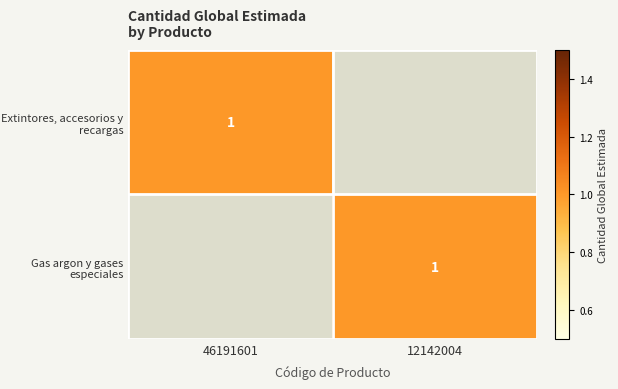

Which has a higher value, 46191601 or 12142004?

46191601